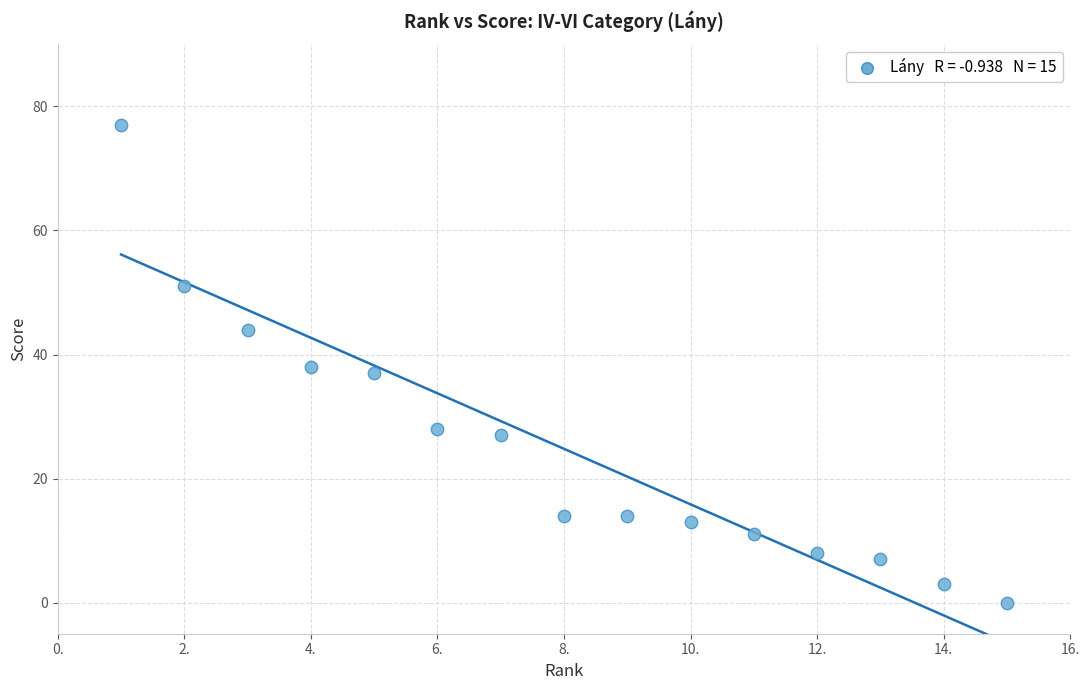

What is the range of Y values (max minus min)?

77